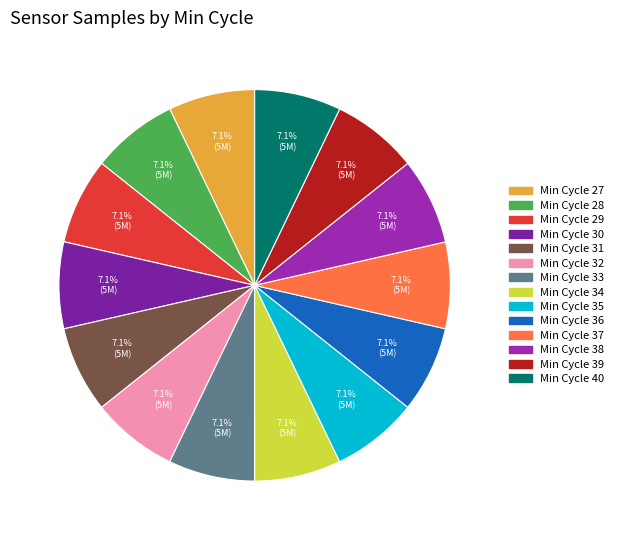

Count the number of slices in the pie.

14